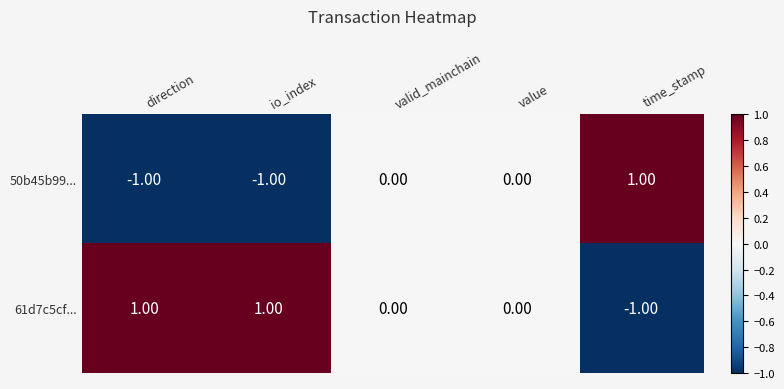

At which label does 50b45b99... reach its peak?

time_stamp